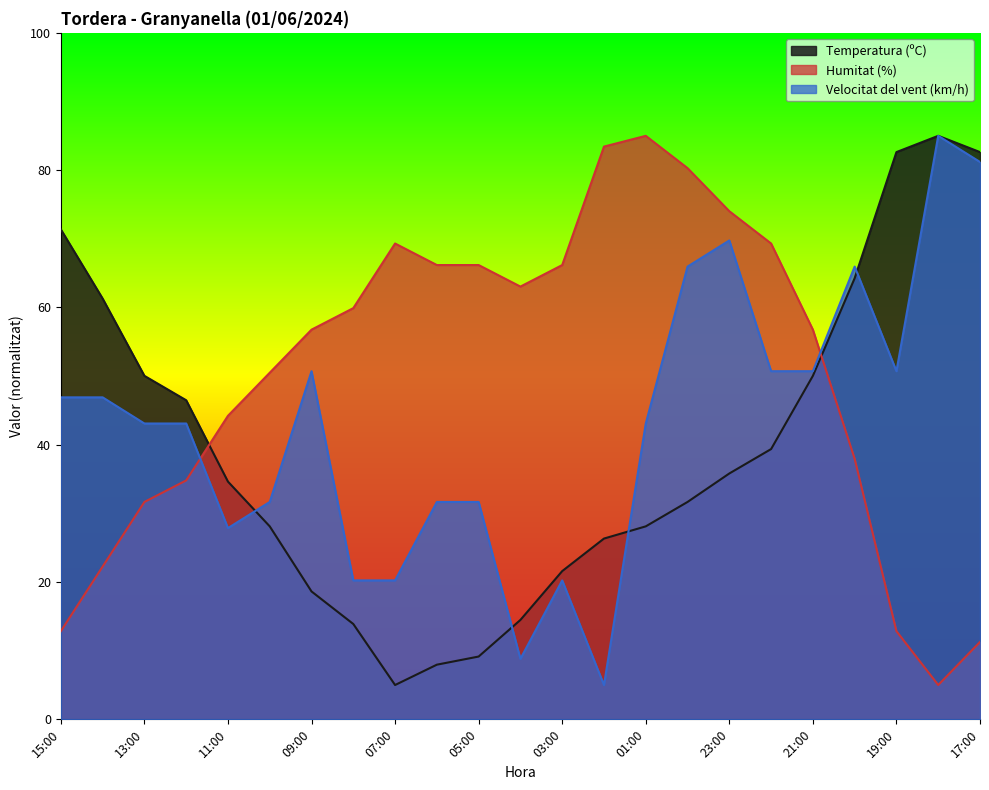

At which label does Humitat (%) first exceed 56?

09:00